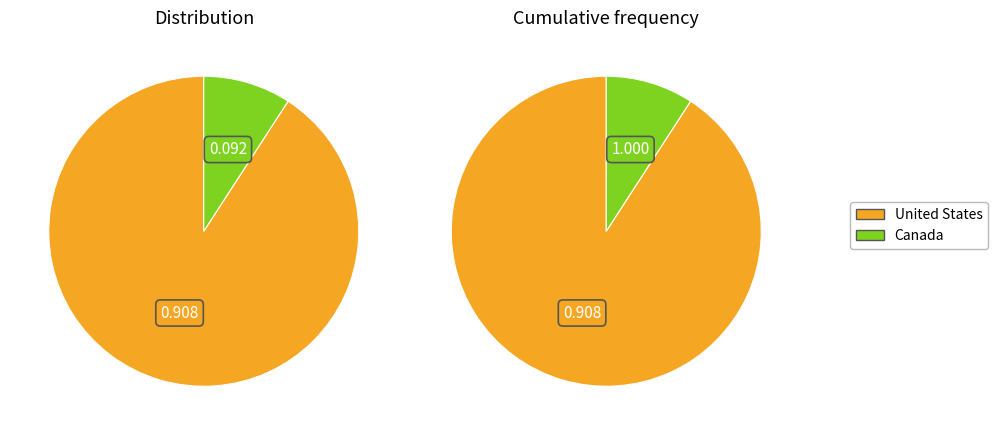

Which has a higher value, Canada or United States?

United States